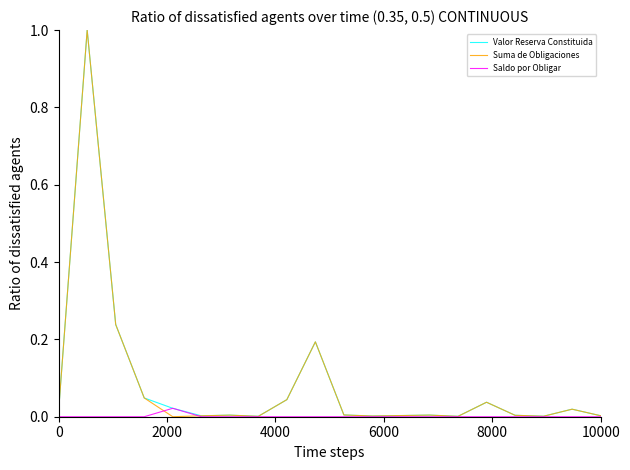

Rank the series by their maximum value, from lowest to highest.

Saldo por Obligar, Valor Reserva Constituida, Suma de Obligaciones